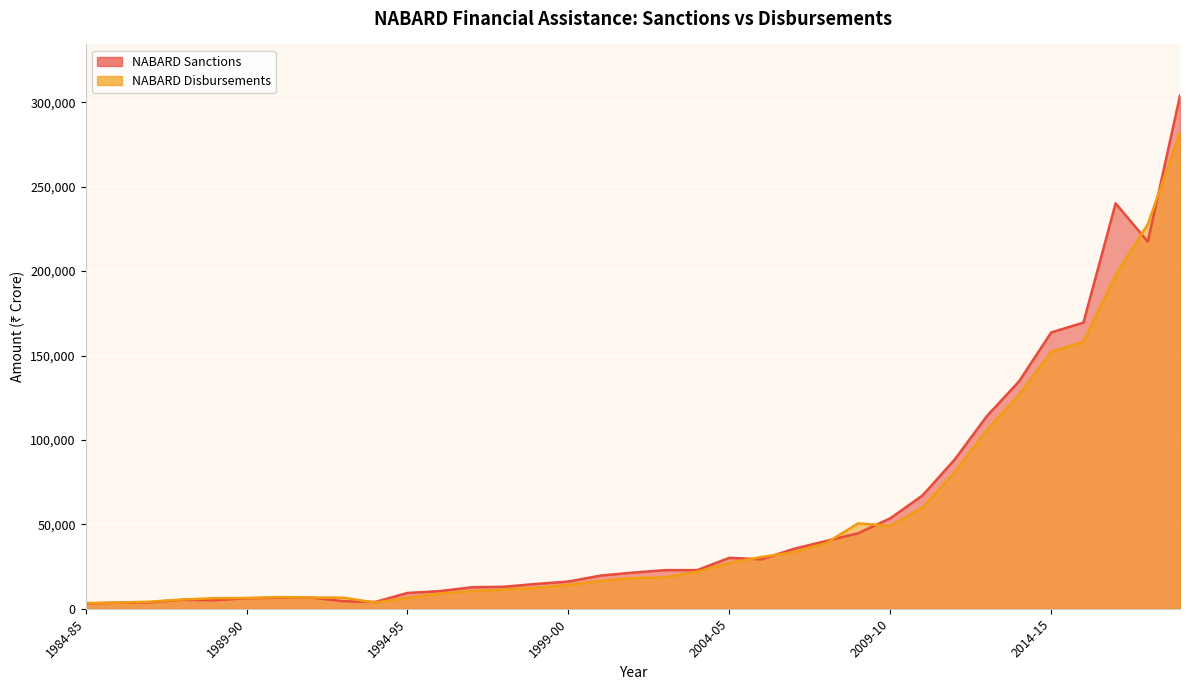

Which series changed the most between 1985-86 and 2018-19?

NABARD Sanctions